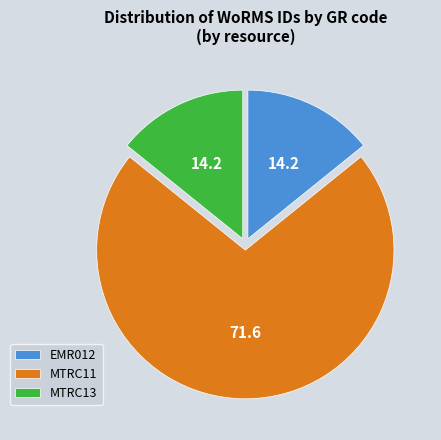

Count the number of slices in the pie.

3